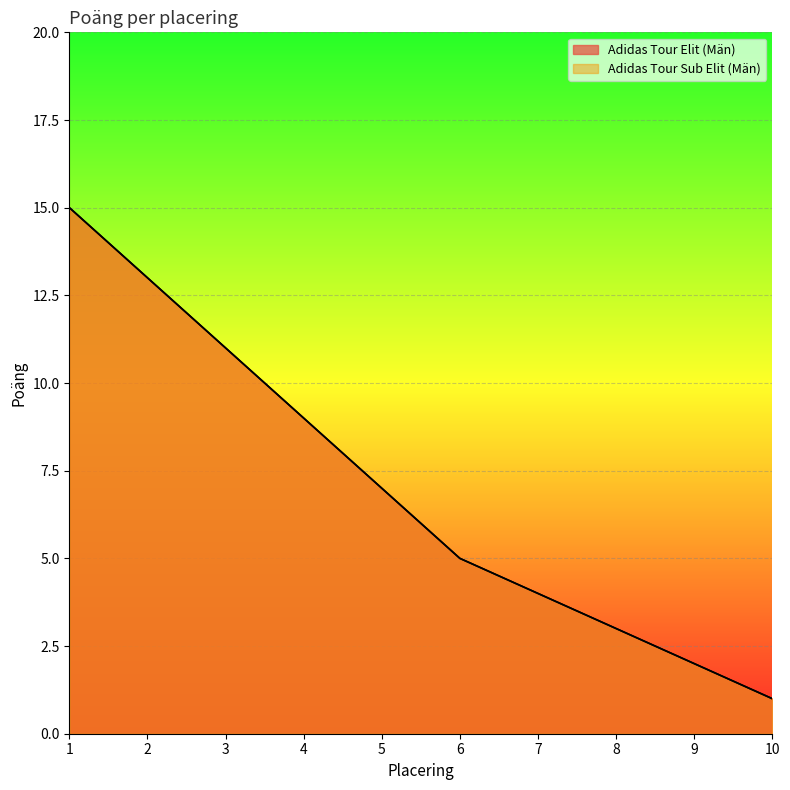

What is the maximum value shown in the chart?

15